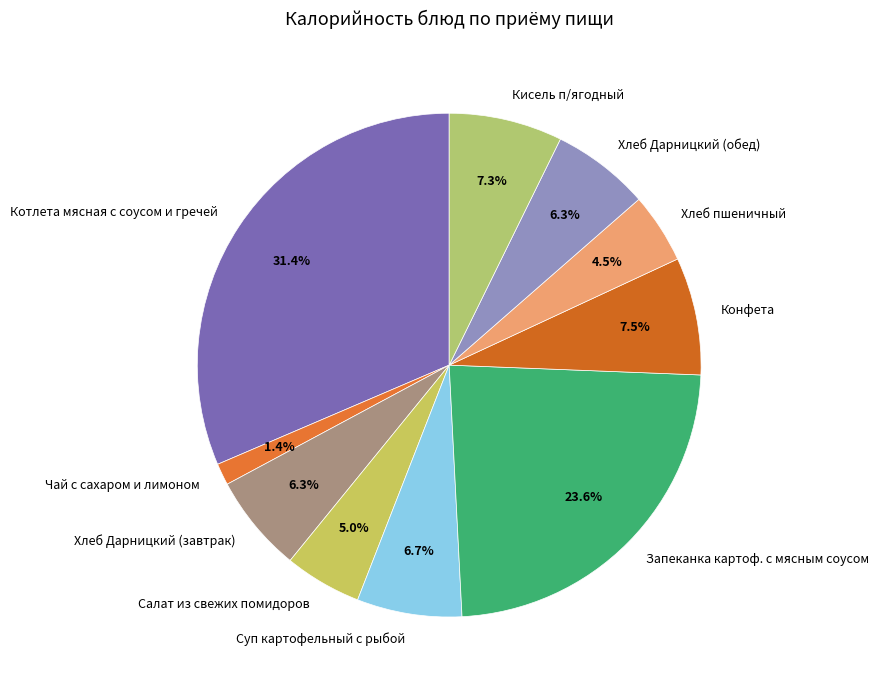

To the nearest percent, what percentage of the pie is Хлеб Дарницкий (обед)?

6%